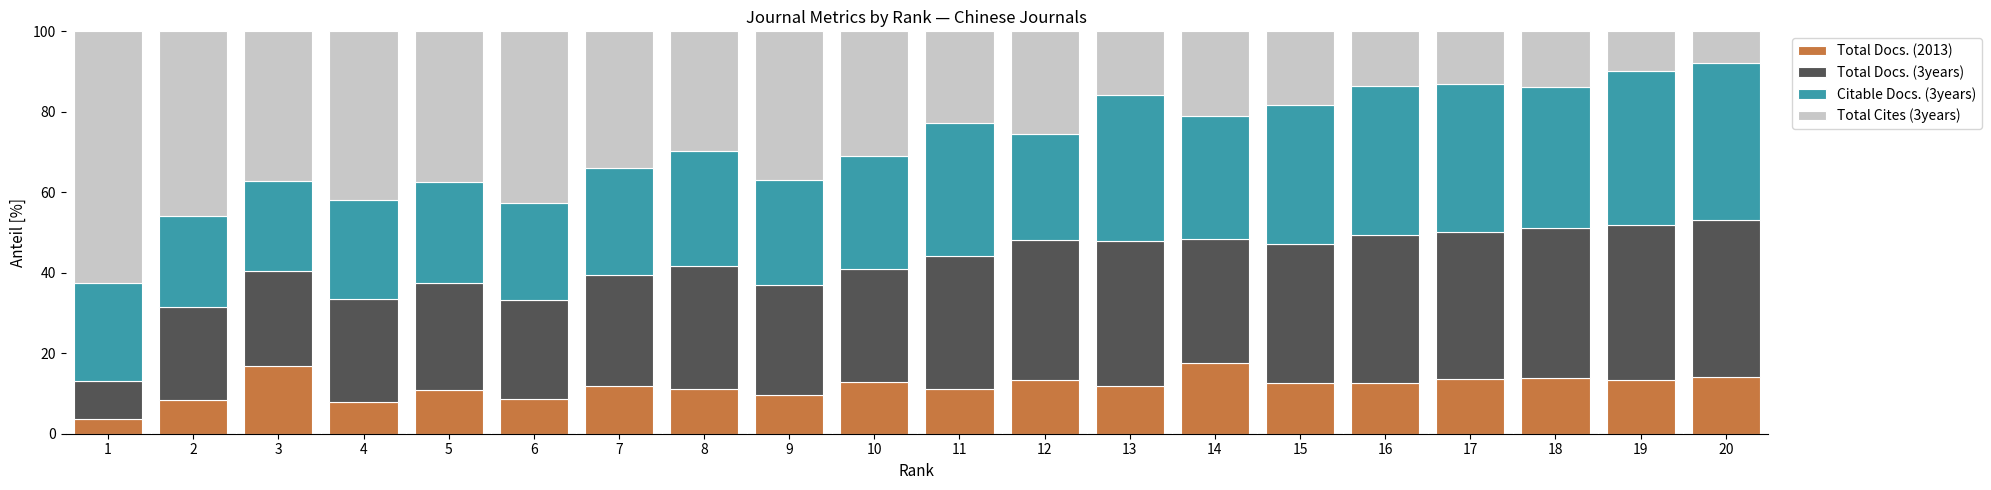

What is the maximum value for Total Docs. (2013)?

17.5